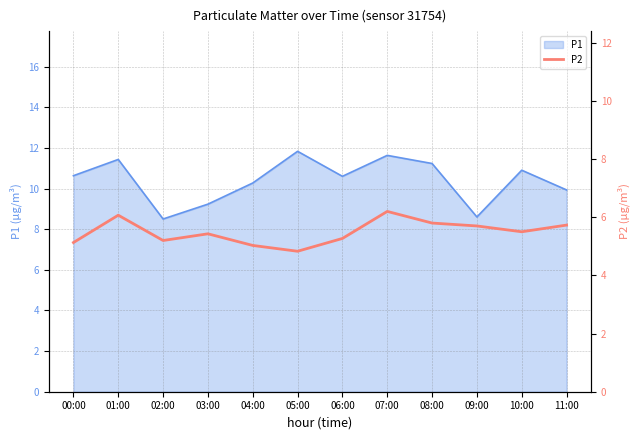

The value of P1 at 03:00 is 15.6. True or false?

False